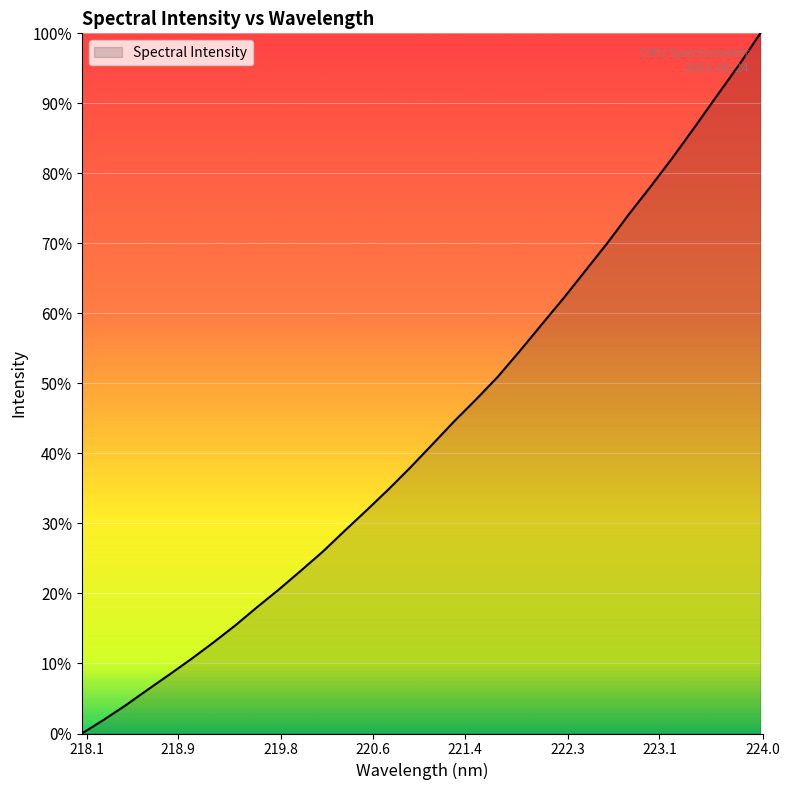

What is the maximum value shown in the chart?

100.0